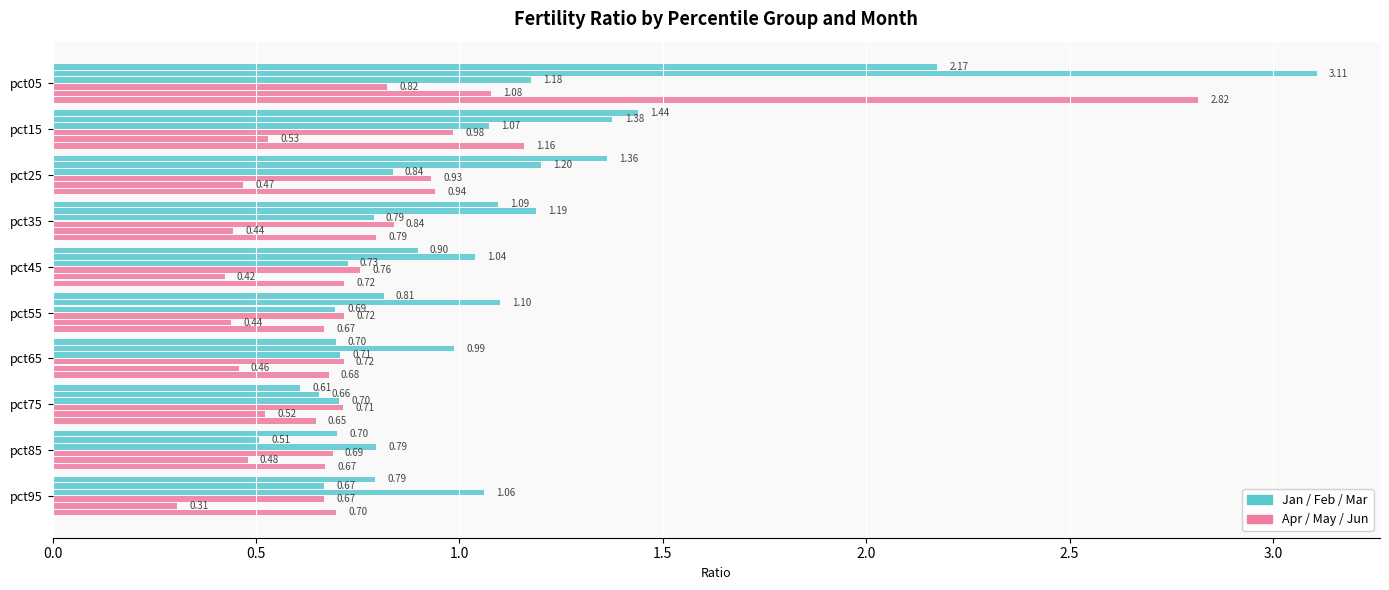

Count the number of categories in the chart.

10